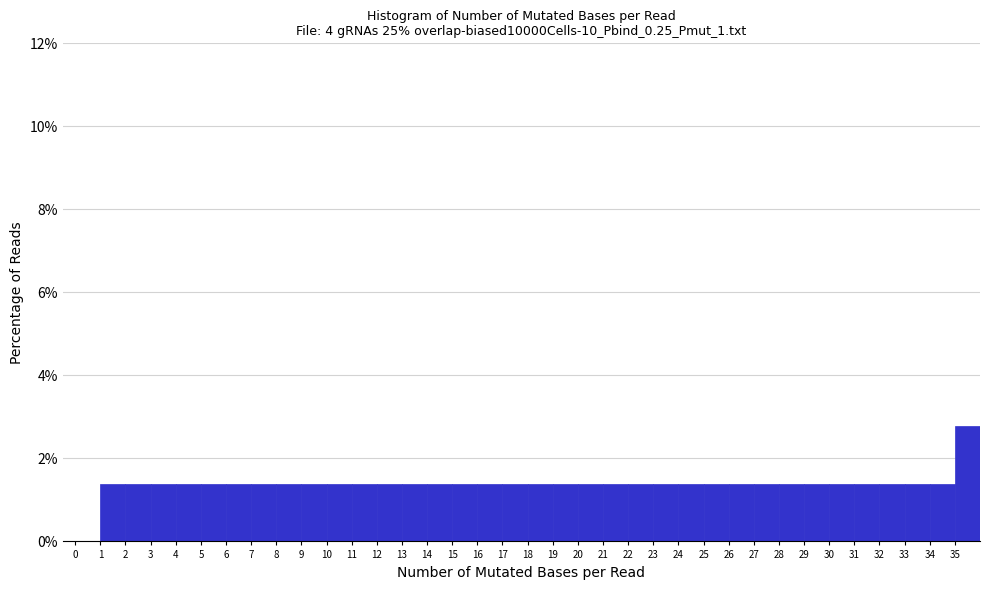

Reading left to right, list every bar in this chart as the range it spans on the x-axis followed by its height. The values are not printed on the chart, so give them approximately, as read against the axis.

0 to 1: 0
1 to 2: 1.4
2 to 3: 1.4
3 to 4: 1.4
4 to 5: 1.4
5 to 6: 1.4
6 to 7: 1.4
7 to 8: 1.4
8 to 9: 1.4
9 to 10: 1.4
10 to 11: 1.4
11 to 12: 1.4
12 to 13: 1.4
13 to 14: 1.4
14 to 15: 1.4
15 to 16: 1.4
16 to 17: 1.4
17 to 18: 1.4
18 to 19: 1.4
19 to 20: 1.4
20 to 21: 1.4
21 to 22: 1.4
22 to 23: 1.4
23 to 24: 1.4
24 to 25: 1.4
25 to 26: 1.4
26 to 27: 1.4
27 to 28: 1.4
28 to 29: 1.4
29 to 30: 1.4
30 to 31: 1.4
31 to 32: 1.4
32 to 33: 1.4
33 to 34: 1.4
34 to 35: 1.4
35 to 36: 2.8